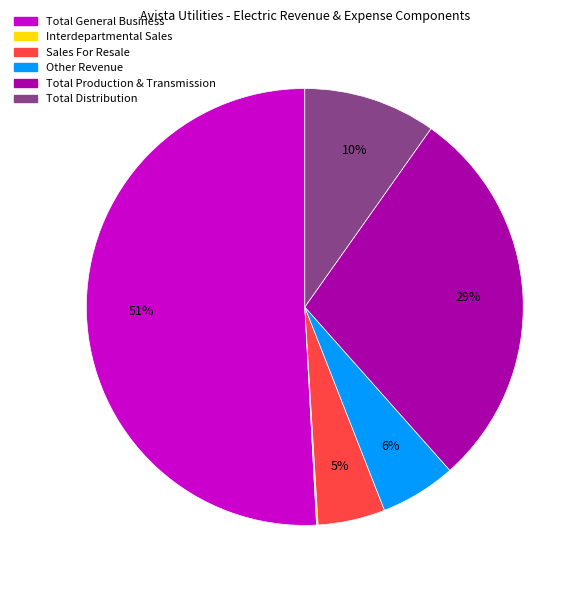

What is the largest slice in the pie chart?

Total General Business